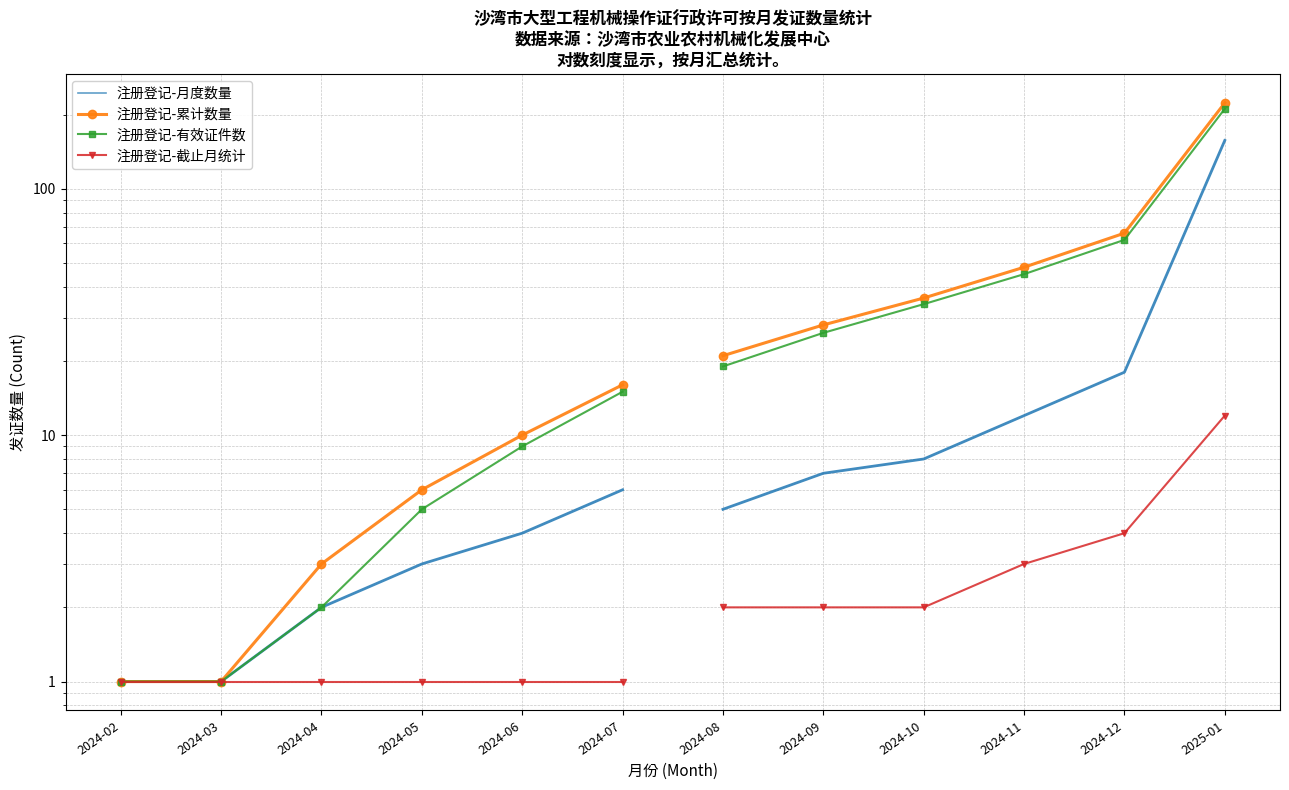

What is the total value across all series at 2024-07?

32